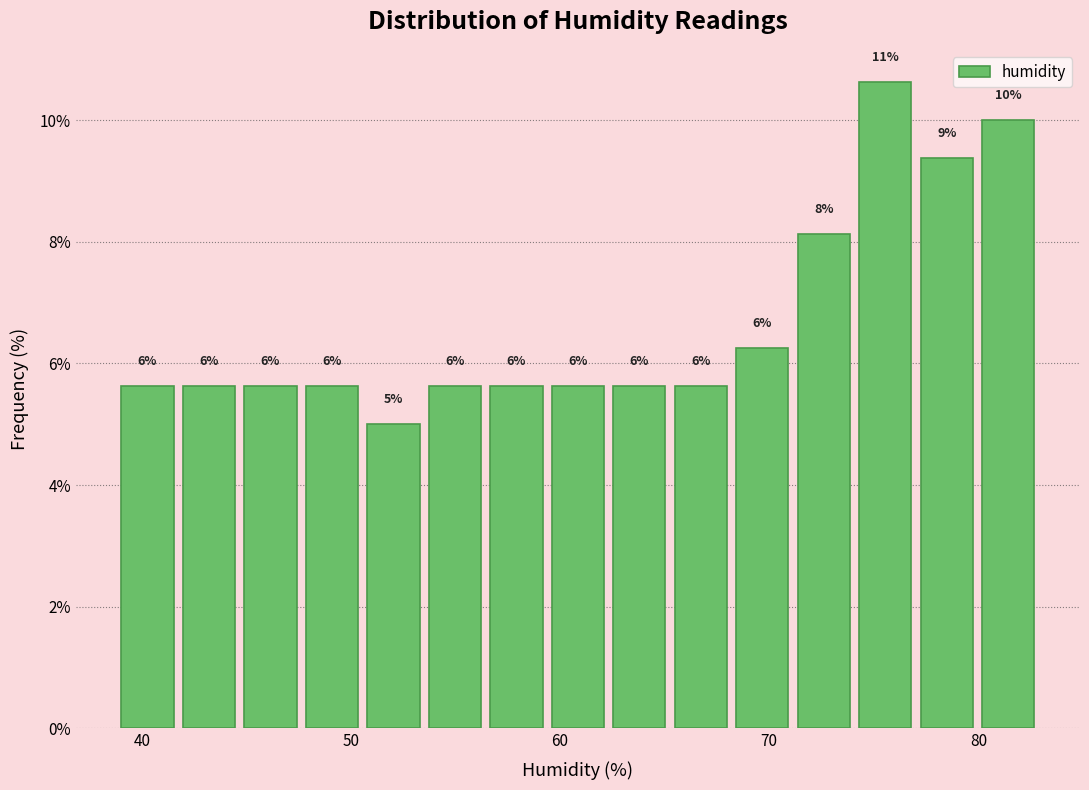

Around what value on the x-axis is the tallest bar? Give the approximate position of its centre, as read against the axis.

76